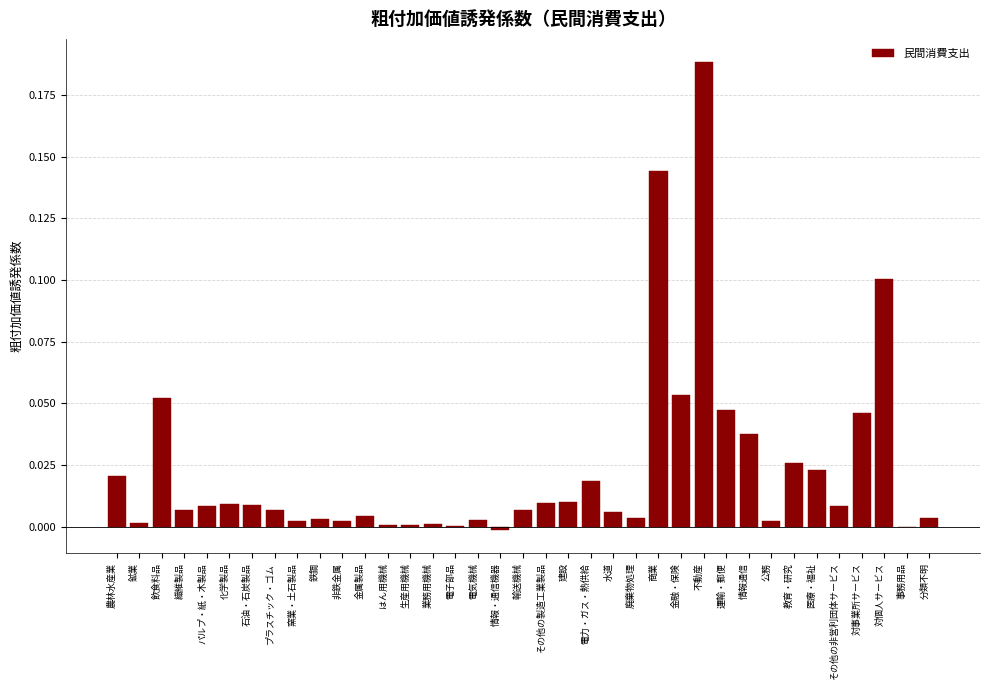

What is the sum of all values?

0.9